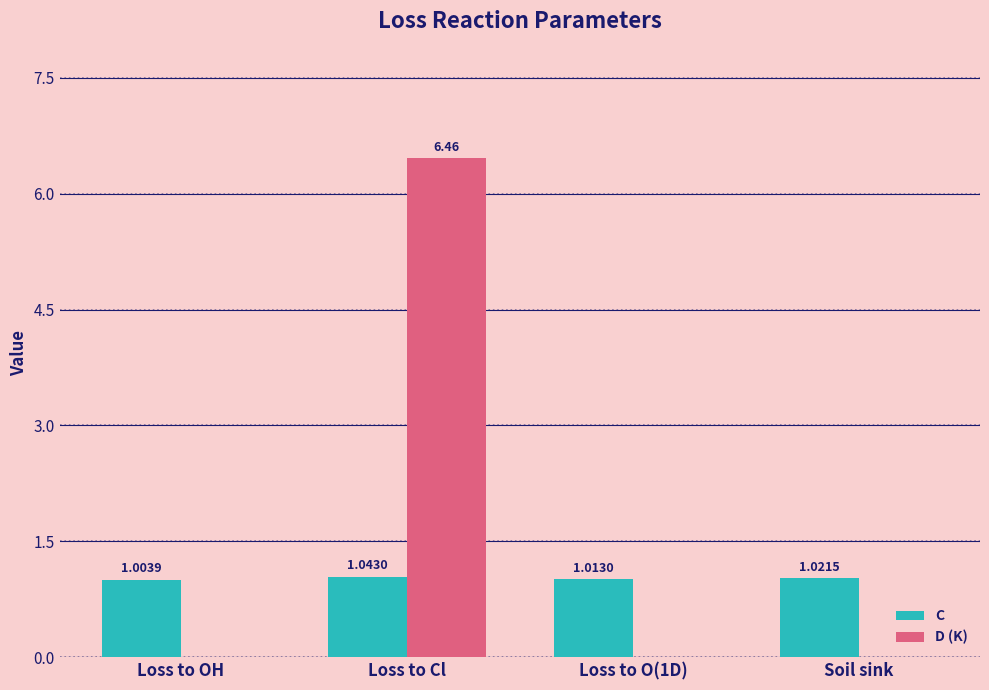

At which label is C closest to 1?

Loss to OH